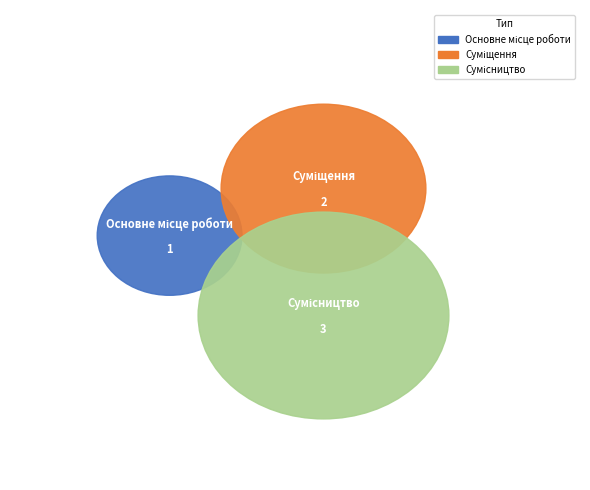

Which category has the biggest portion of the pie?

Сумісництво